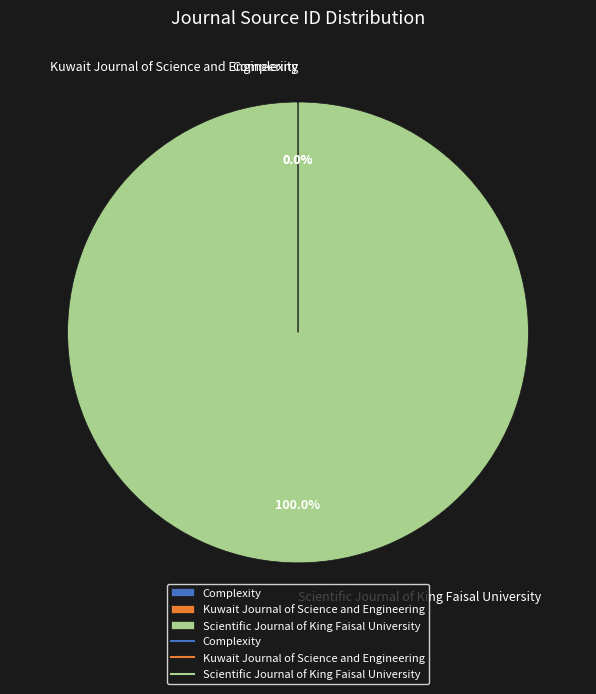

What is the majority slice?

Scientific Journal of King Faisal University